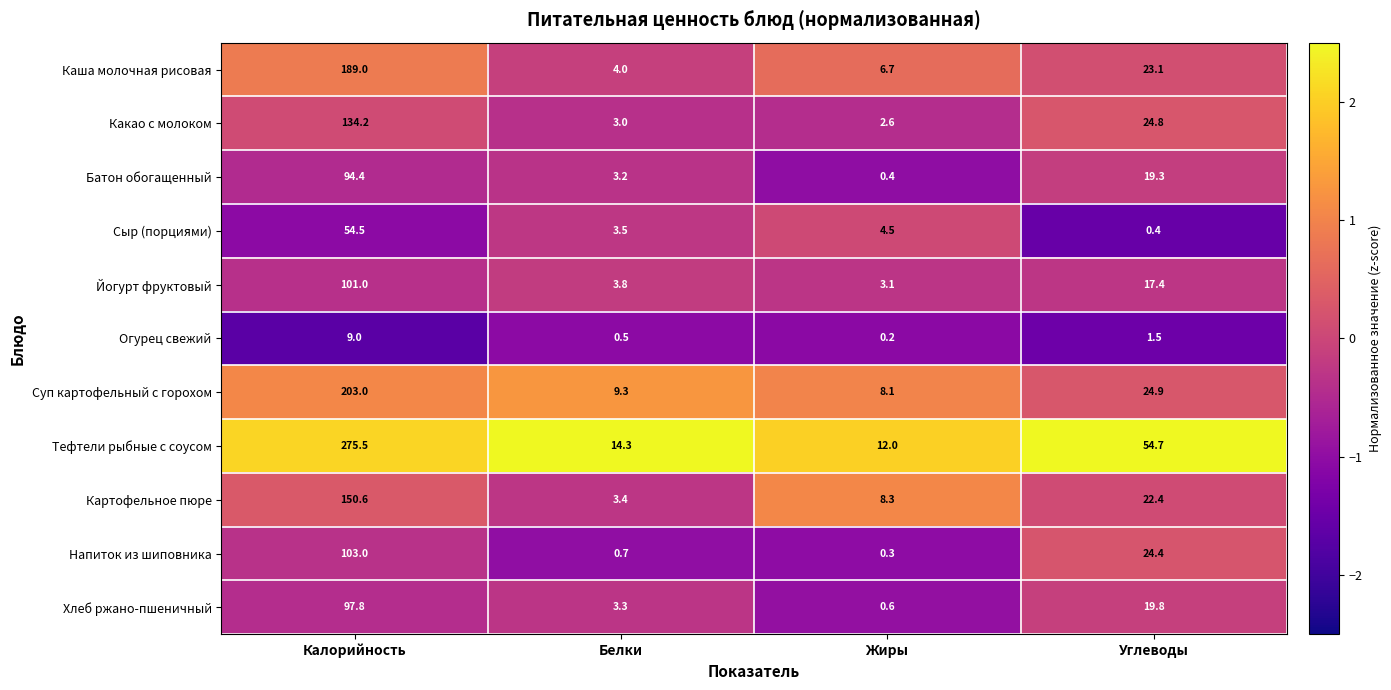

What is the approximate value of Напиток из шиповника at Калорийность?

103.0